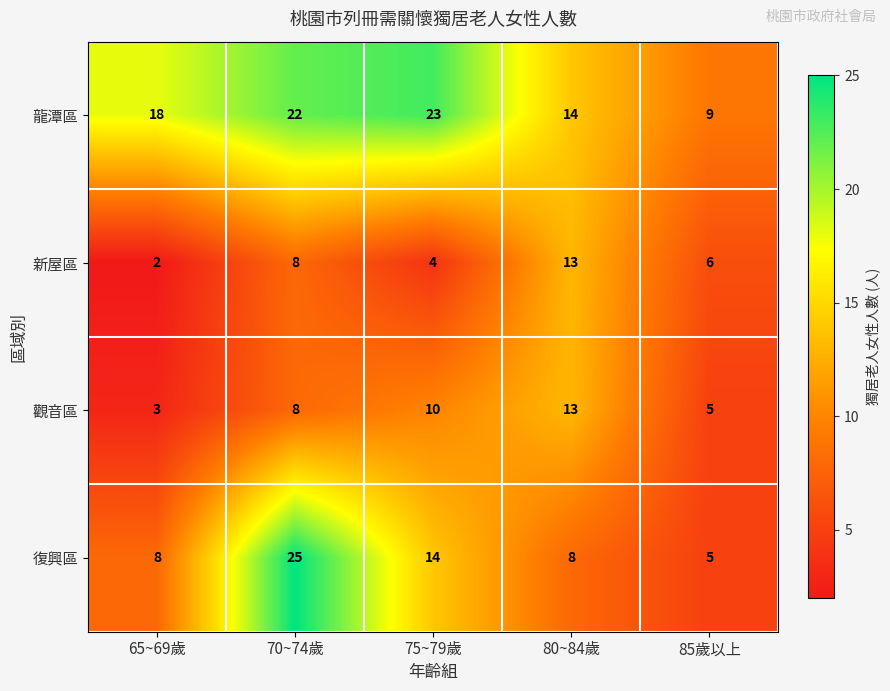

True or false: 觀音區 has a value of 10 at 75~79歲.

True